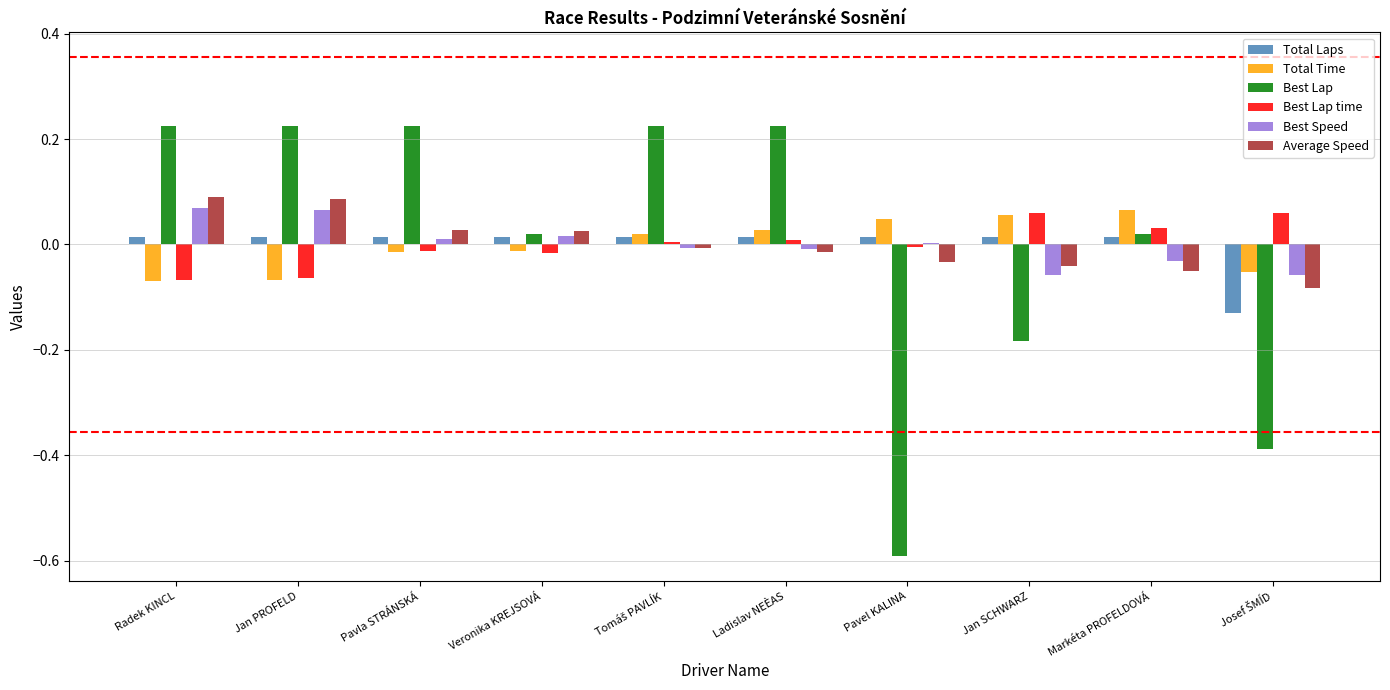

Are the bars grouped side by side (vs. stacked)?

Yes